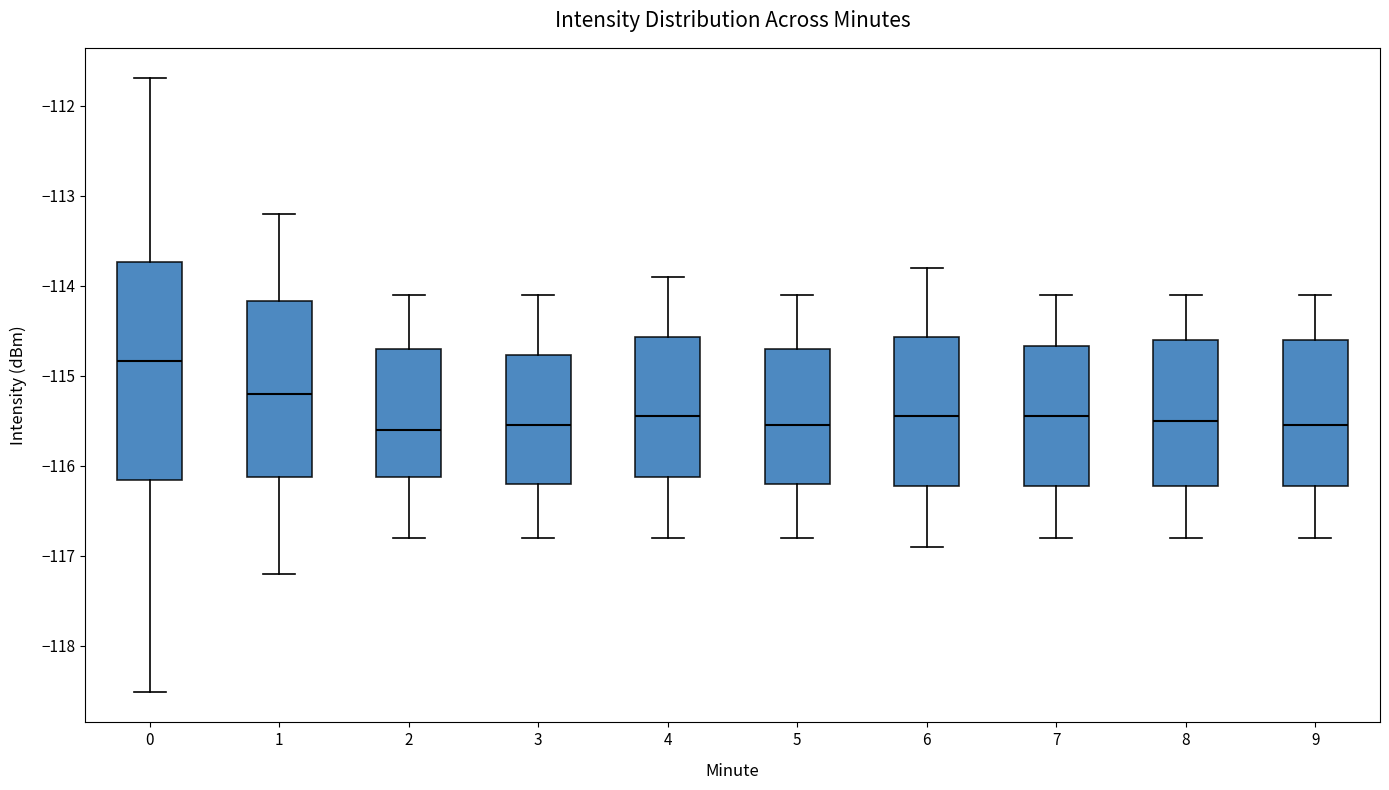

Reading left to right, read every box against the y-axis: the position of its median line, the range the box covers, and the ends of its whiskers. The values are not printed on the chart, so give them approximately, as read against the axis.

0: median -114.8, box -116.2 to -113.7, whiskers -118.5 to -111.7
1: median -115.2, box -116.1 to -114.2, whiskers -117.2 to -113.2
2: median -115.6, box -116.1 to -114.7, whiskers -116.8 to -114.1
3: median -115.5, box -116.2 to -114.8, whiskers -116.8 to -114.1
4: median -115.4, box -116.1 to -114.6, whiskers -116.8 to -113.9
5: median -115.5, box -116.2 to -114.7, whiskers -116.8 to -114.1
6: median -115.4, box -116.2 to -114.6, whiskers -116.9 to -113.8
7: median -115.4, box -116.2 to -114.7, whiskers -116.8 to -114.1
8: median -115.5, box -116.2 to -114.6, whiskers -116.8 to -114.1
9: median -115.5, box -116.2 to -114.6, whiskers -116.8 to -114.1